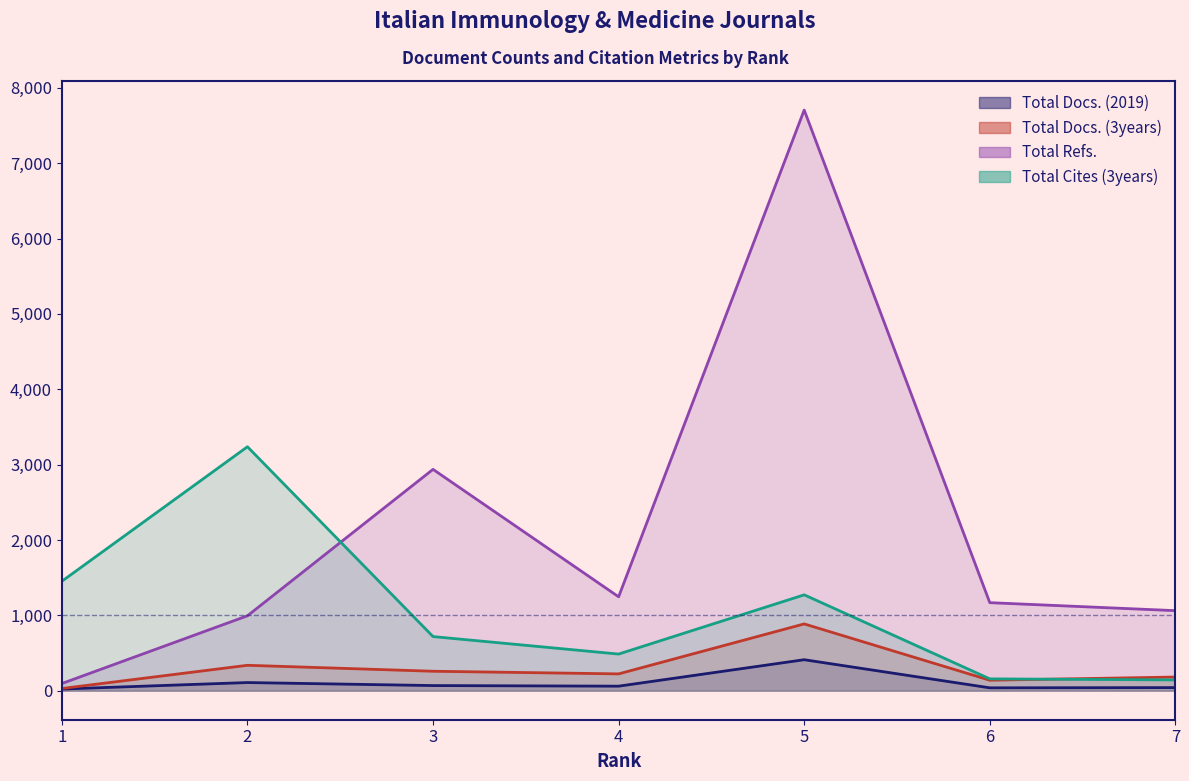

Reading left to right, list all the values displayed in this chart.

Total Docs. (2019): 22	108	68	60	411	38	41
Total Docs. (3years): 29	337	258	223	886	139	181
Total Refs.: 95	994	2937	1246	7705	1168	1062
Total Cites (3years): 1452	3237	718	486	1272	157	143